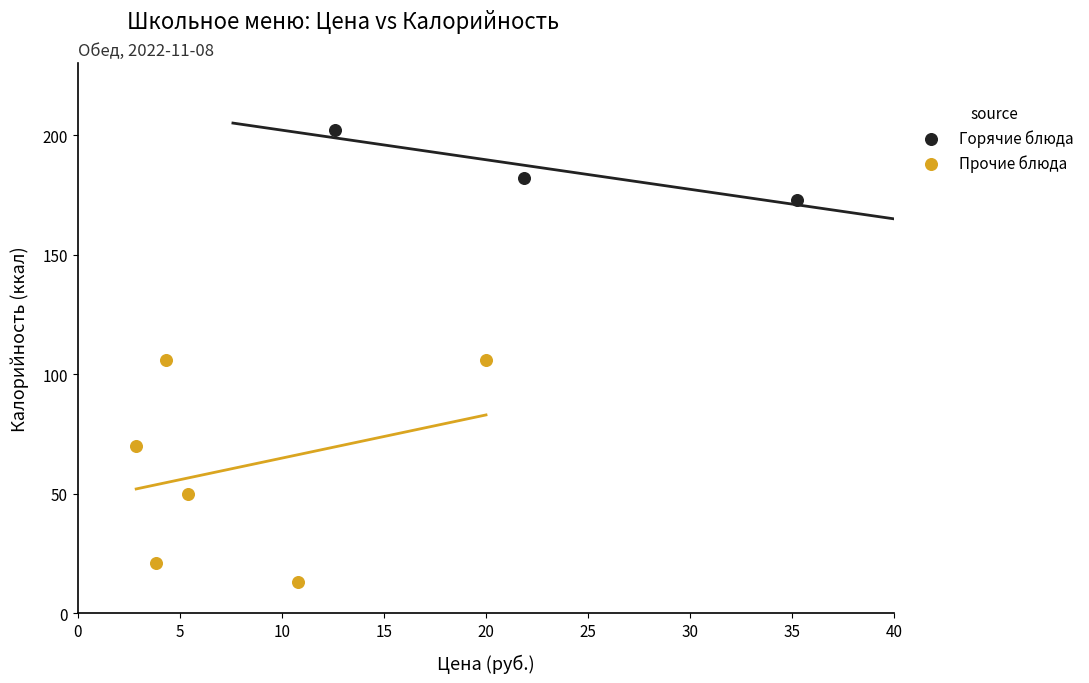

Which series has the widest spread of Y values?

Прочие блюда